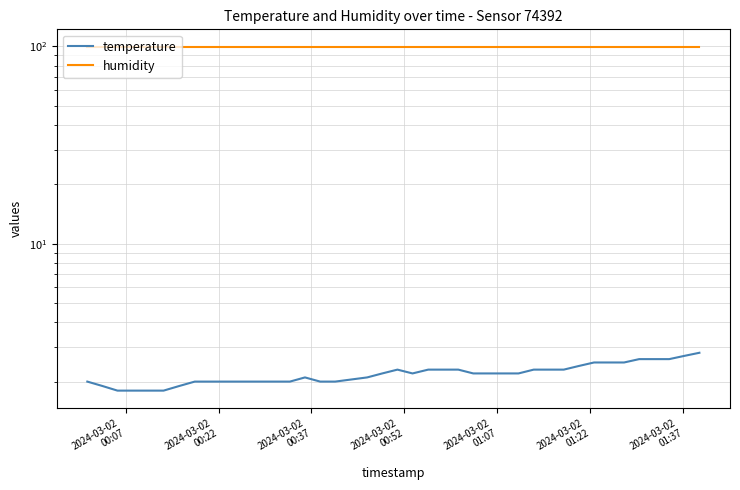

True or false: temperature and humidity intersect in this chart.

False